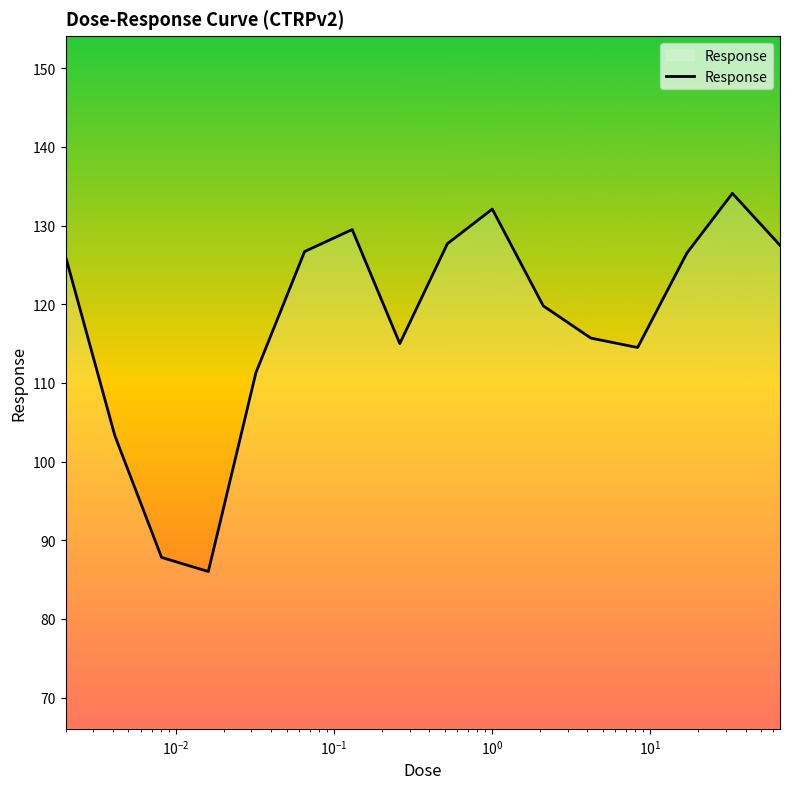

How many interior local peaks (higher than both neighbors) does the data have?

3